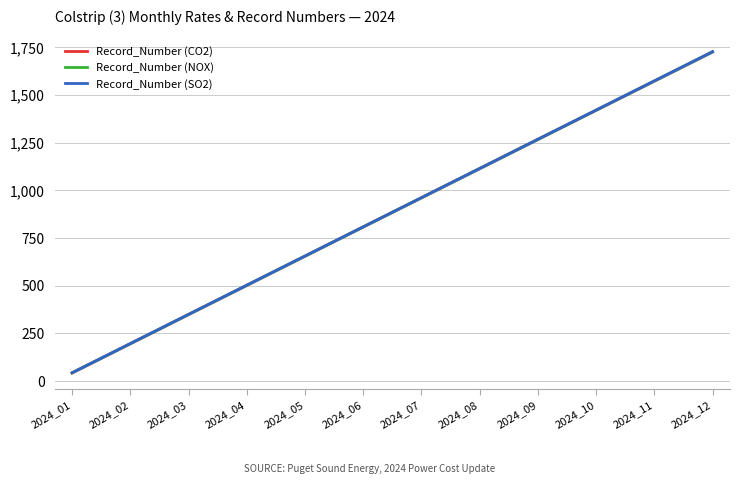

Is it true that Record_Number (SO2) equals 809 at 2024_06?

True